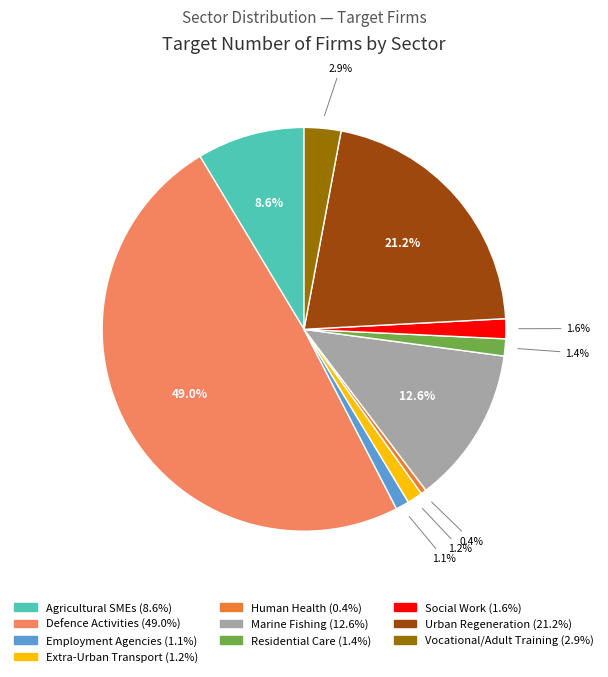

What is the total percentage of Defence Activities and Agricultural SMEs?

57.6%